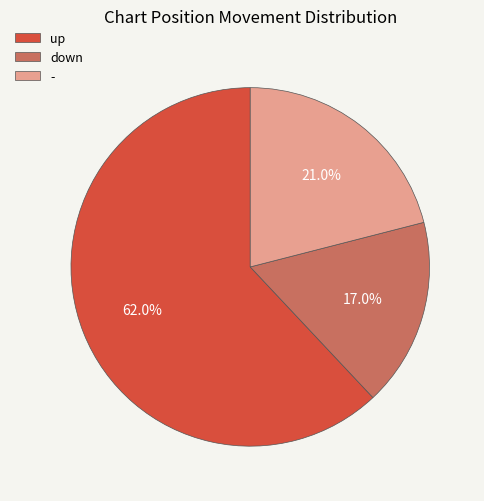

Which category has the smallest portion of the pie?

down